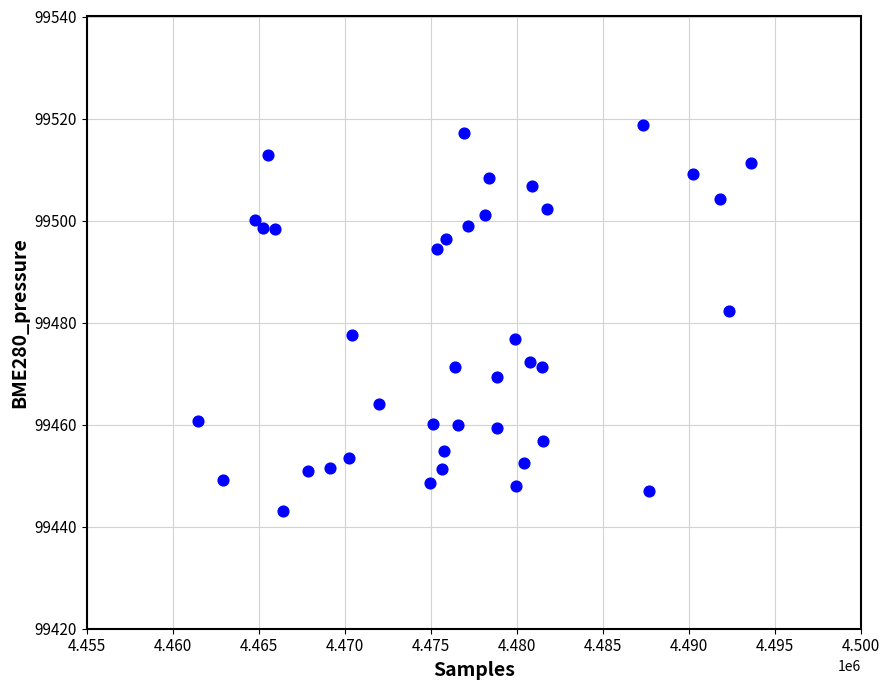

What is the range of X values (max minus min)?

32142.0